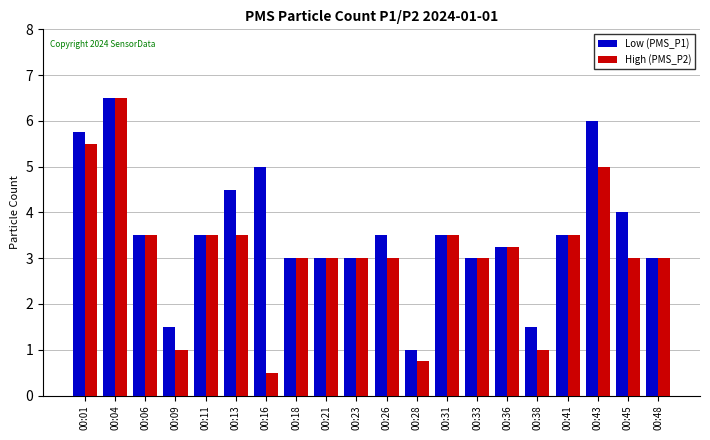

List the series in order of their overall mean, lowest first.

High (PMS_P2), Low (PMS_P1)